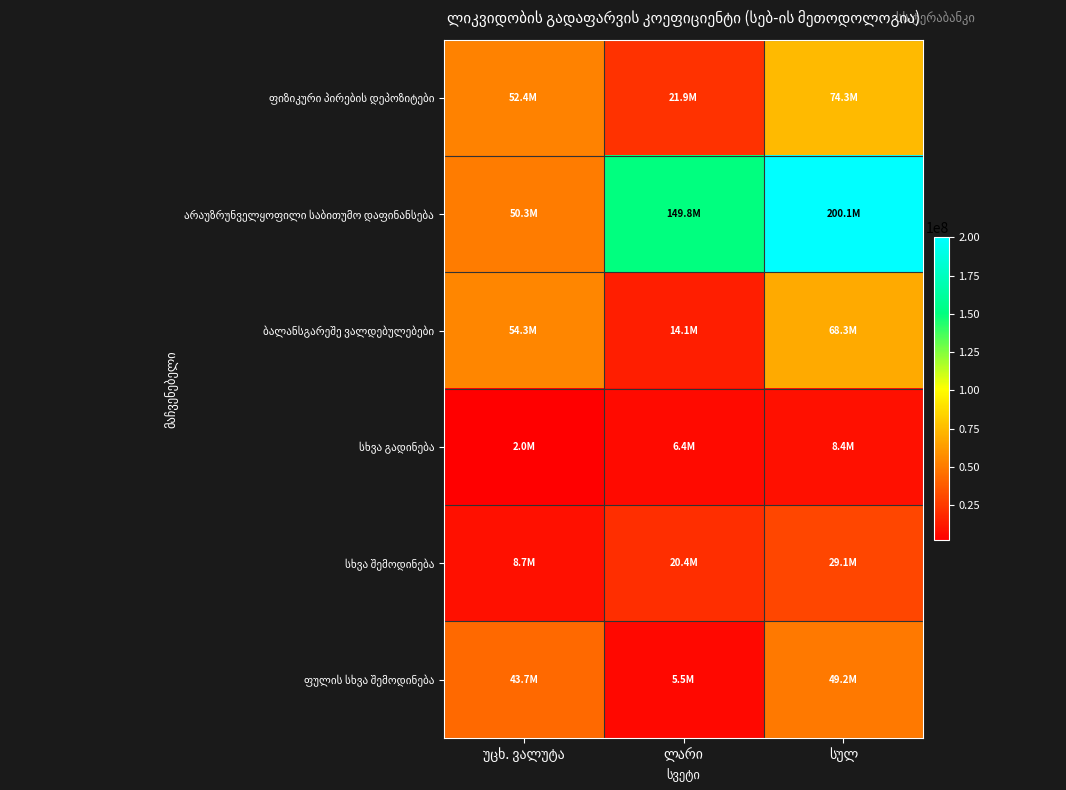

What is the sum of the ბალანსგარეშე ვალდებულებები values at უცხ. ვალუტა and ლარი?

68320971.1